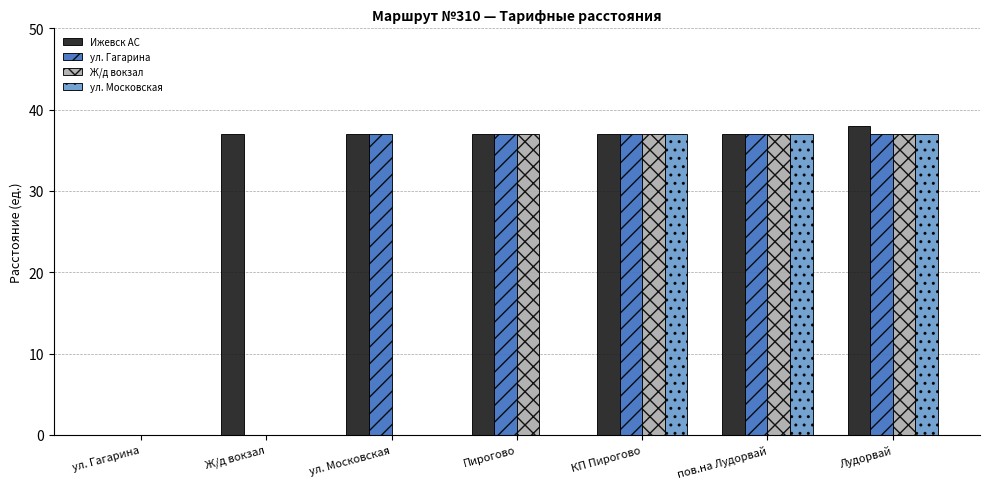

The Ж/д вокзал series shows 57 at Пирогово. True or false?

False